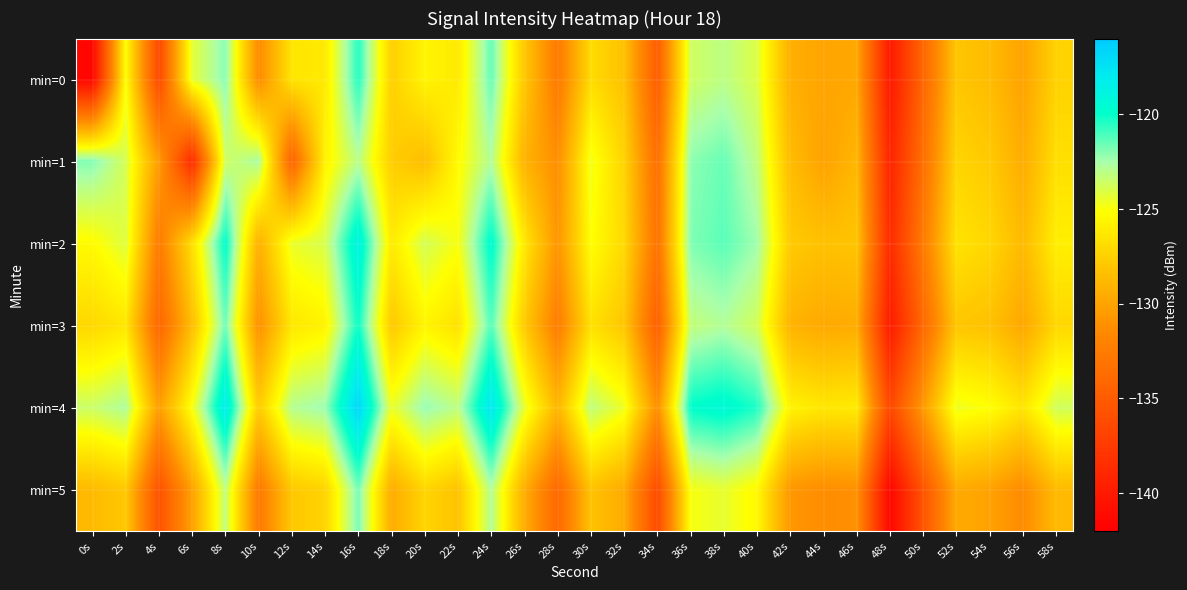

At which category does the chart reach its peak across all series?

16s